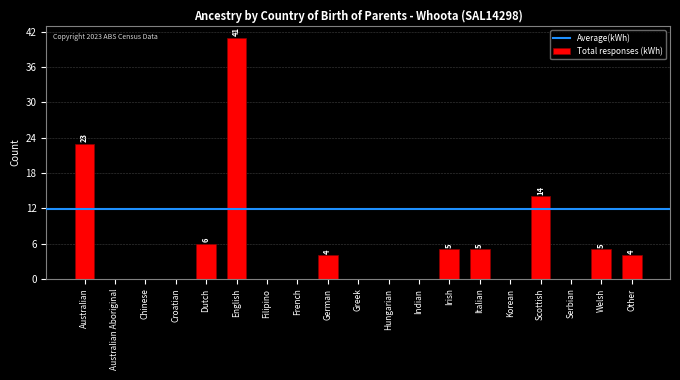

What is the sum of the values at French and Dutch?

6